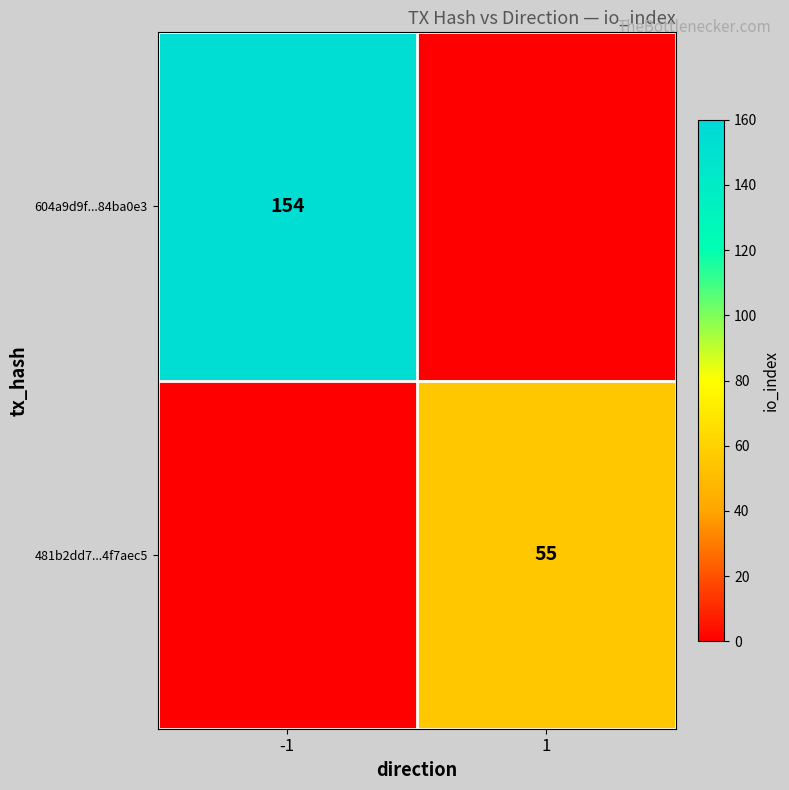

The value of 481b2dd7...4f7aec5 at 1 is 55. True or false?

True